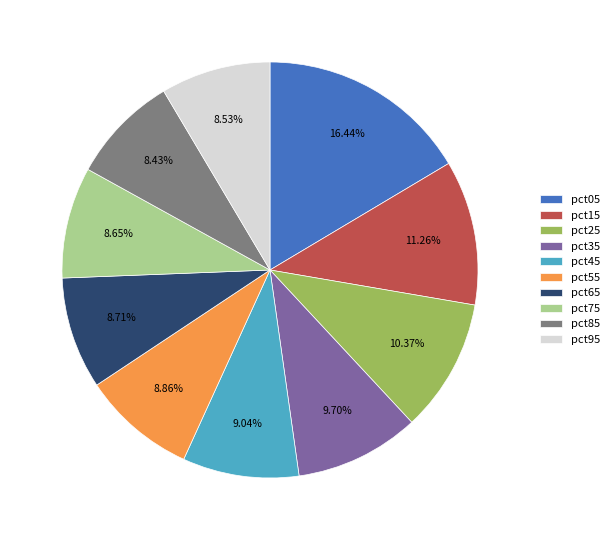

Is there a majority slice in this chart?

No